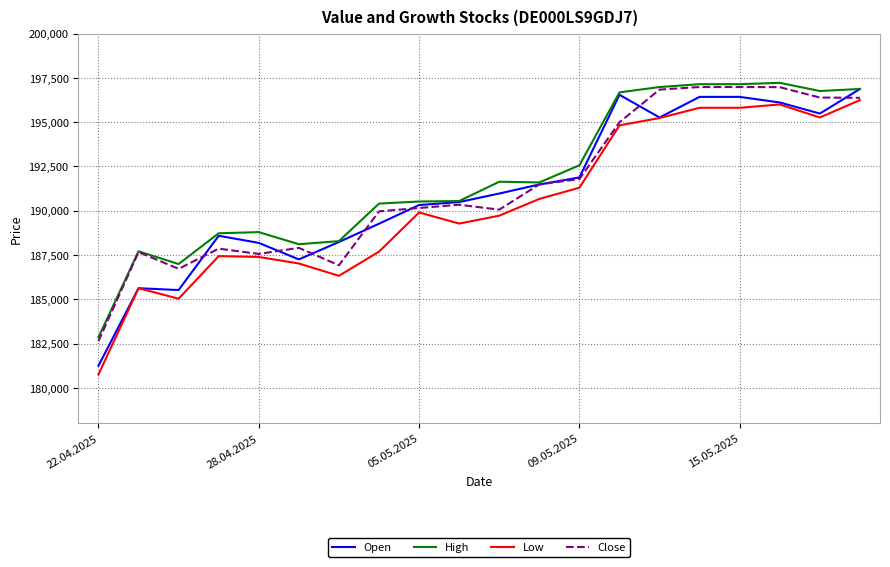

Which series has the widest spread of values?

Open